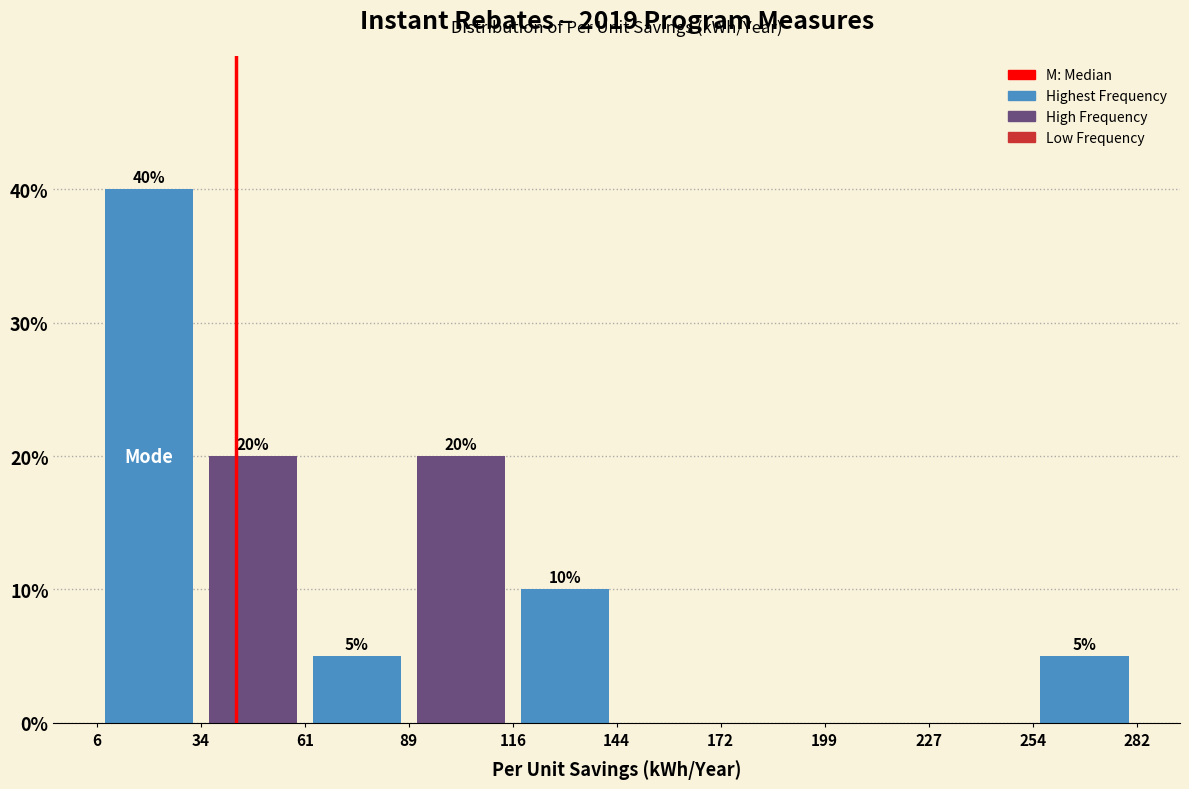

Over which range of the x-axis is the bar tallest?

6 to 34